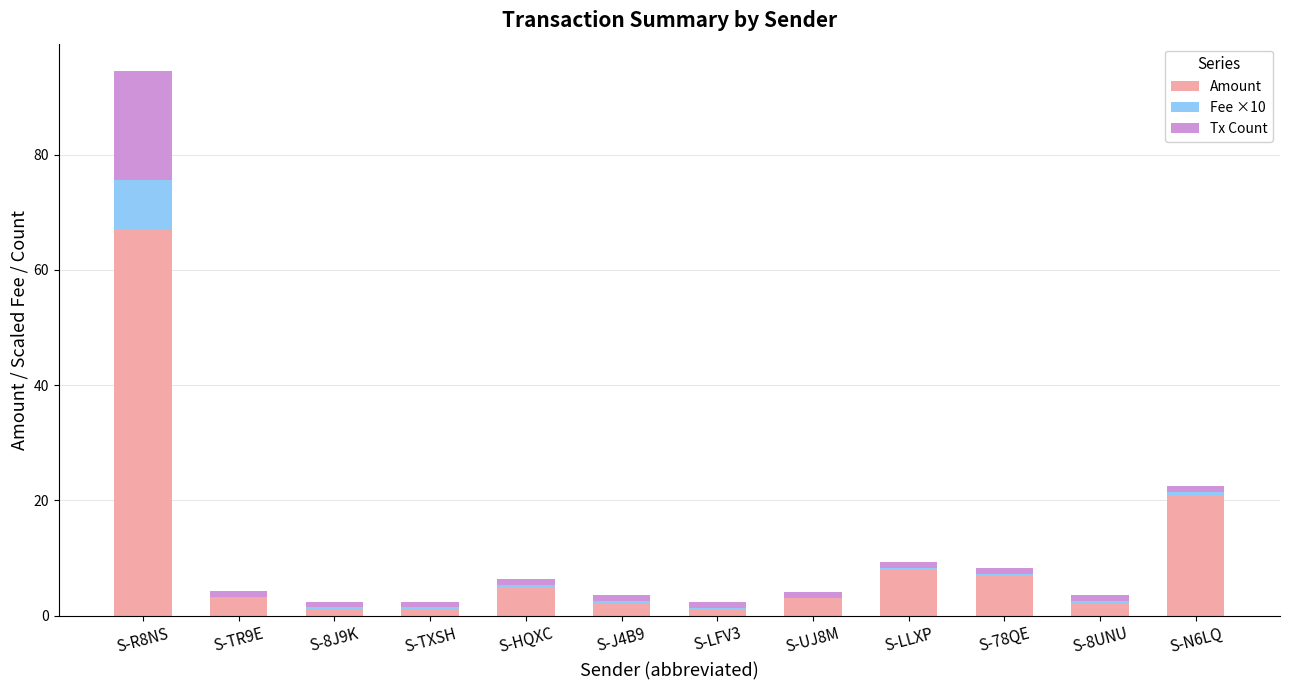

At which category is the sum across all series the highest?

S-R8NS